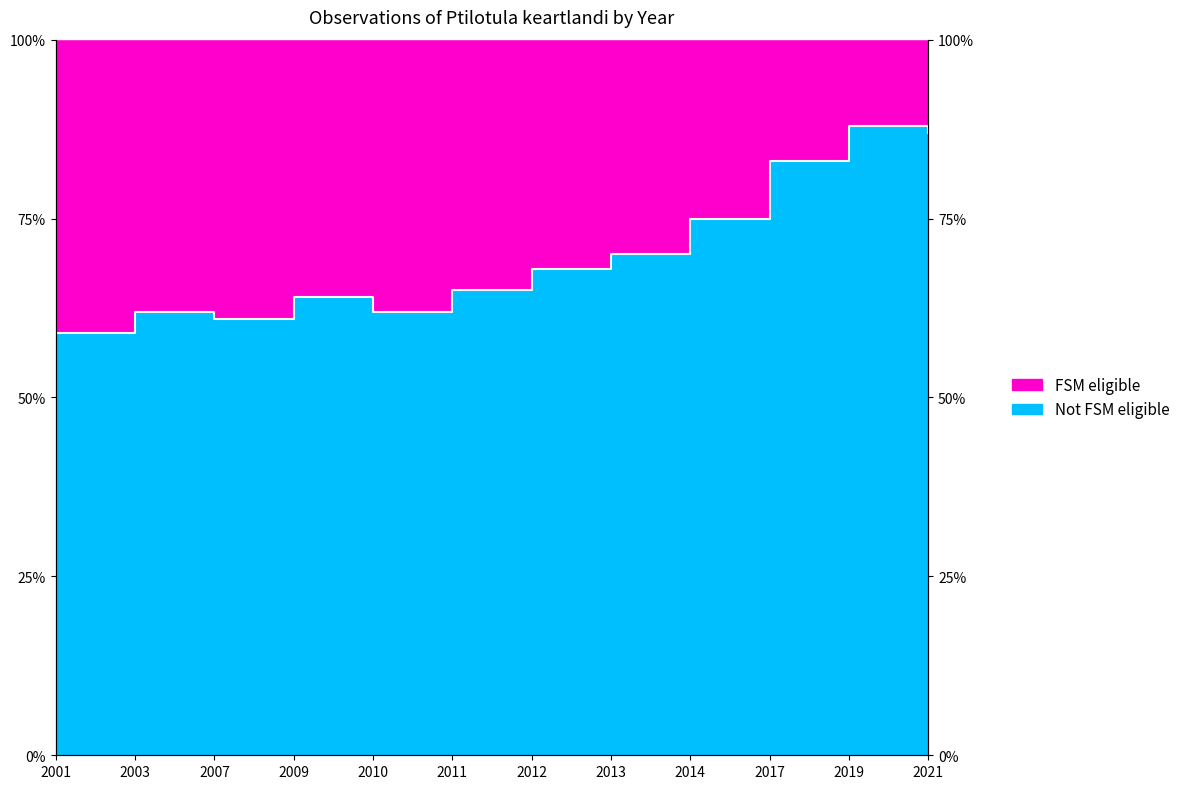

Reading right to left, extract all data points from this chart.

87	88	83	75	70	68	65	62	64	61	62	59